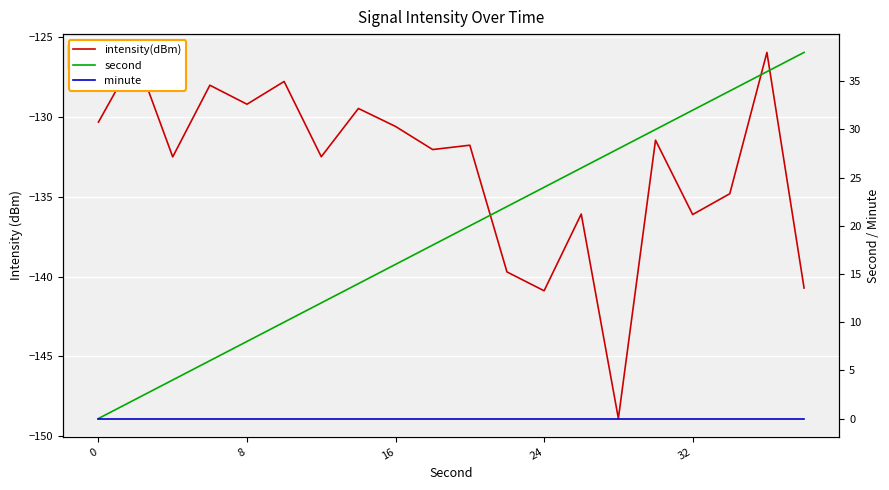

What is the smallest value displayed?

-148.9